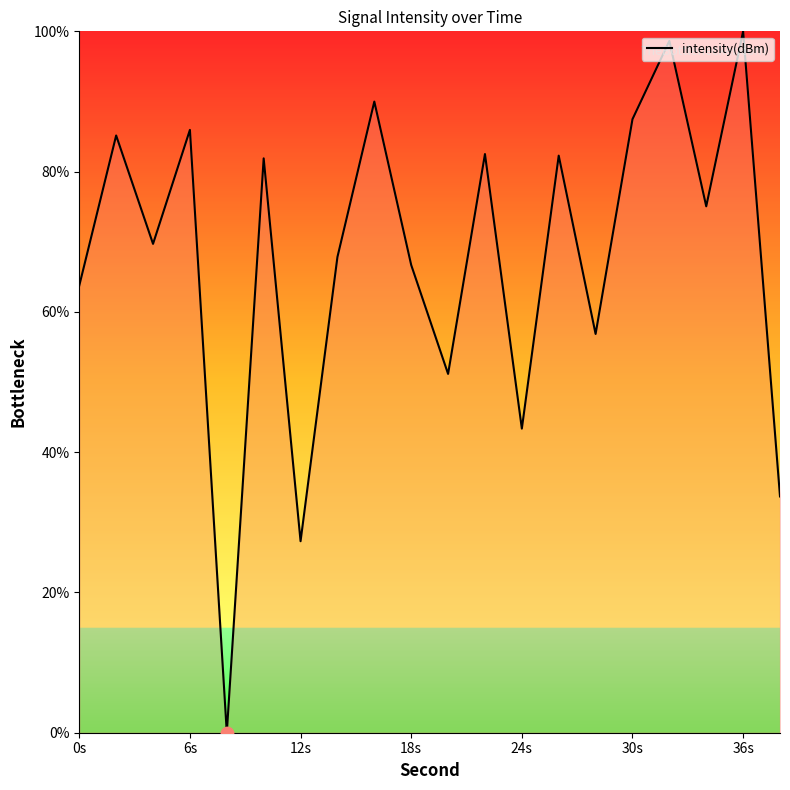

What is the difference between the maximum and minimum values?

100.0